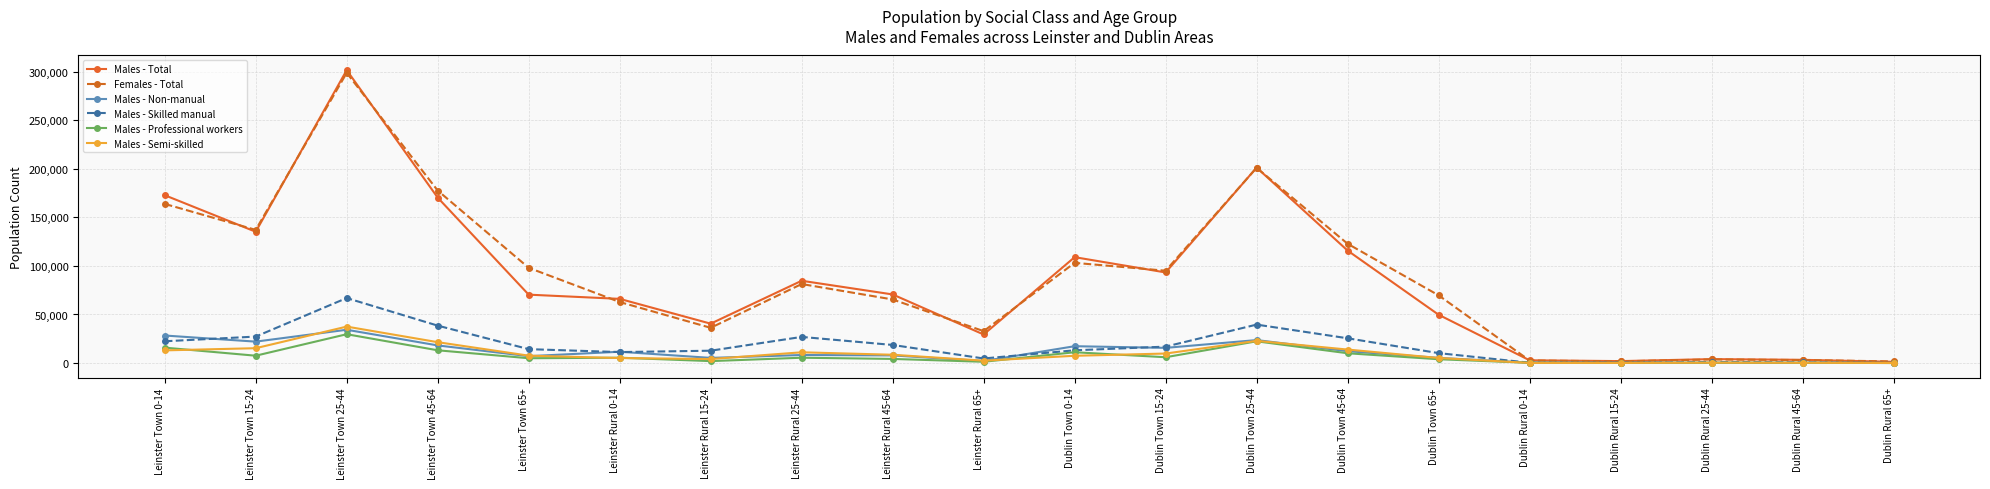

The Males - Non-manual series shows 7889 at Leinster Rural 45-64. True or false?

True